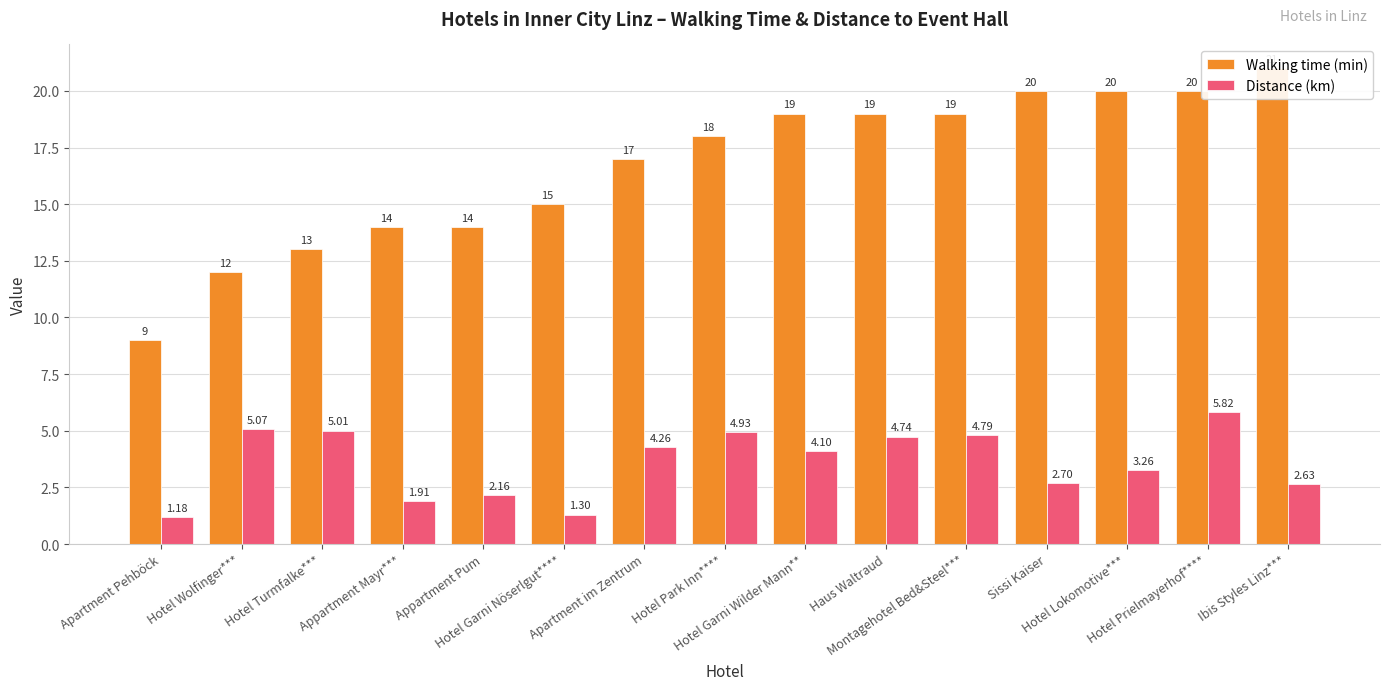

What is the average value of the Walking time (min) series?

16.7